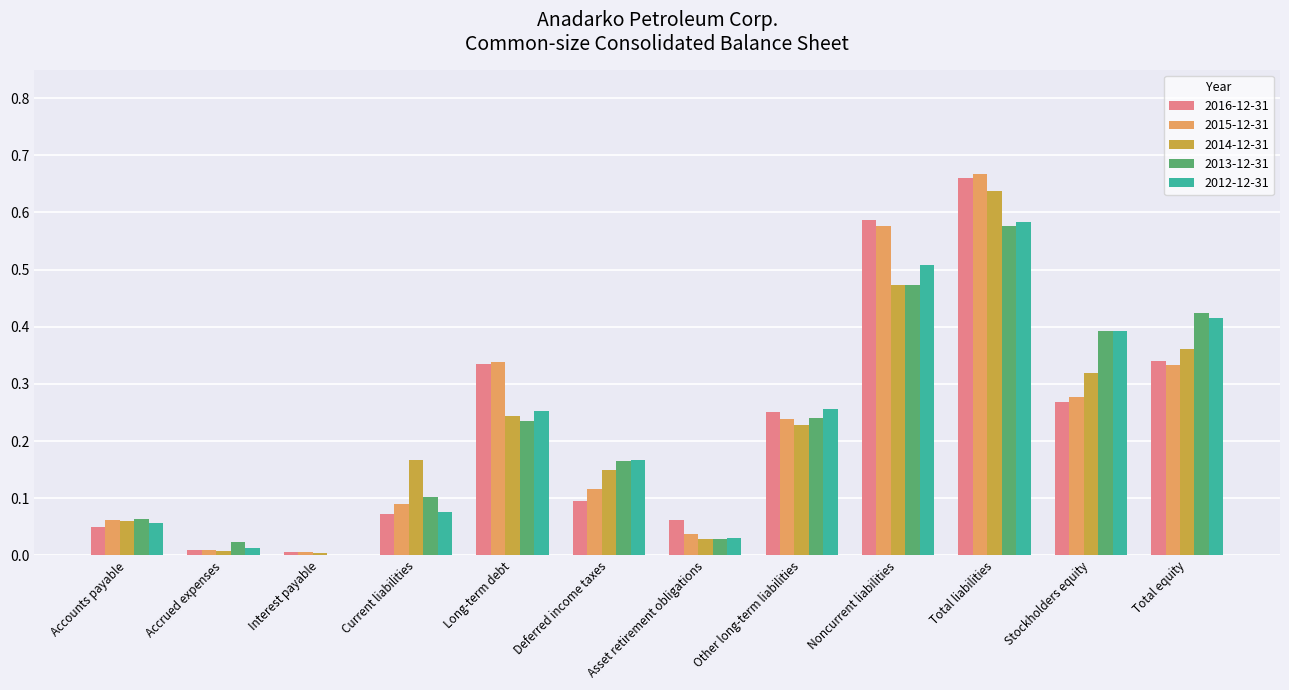

The 2013-12-31 series shows 0.7 at Total equity. True or false?

False